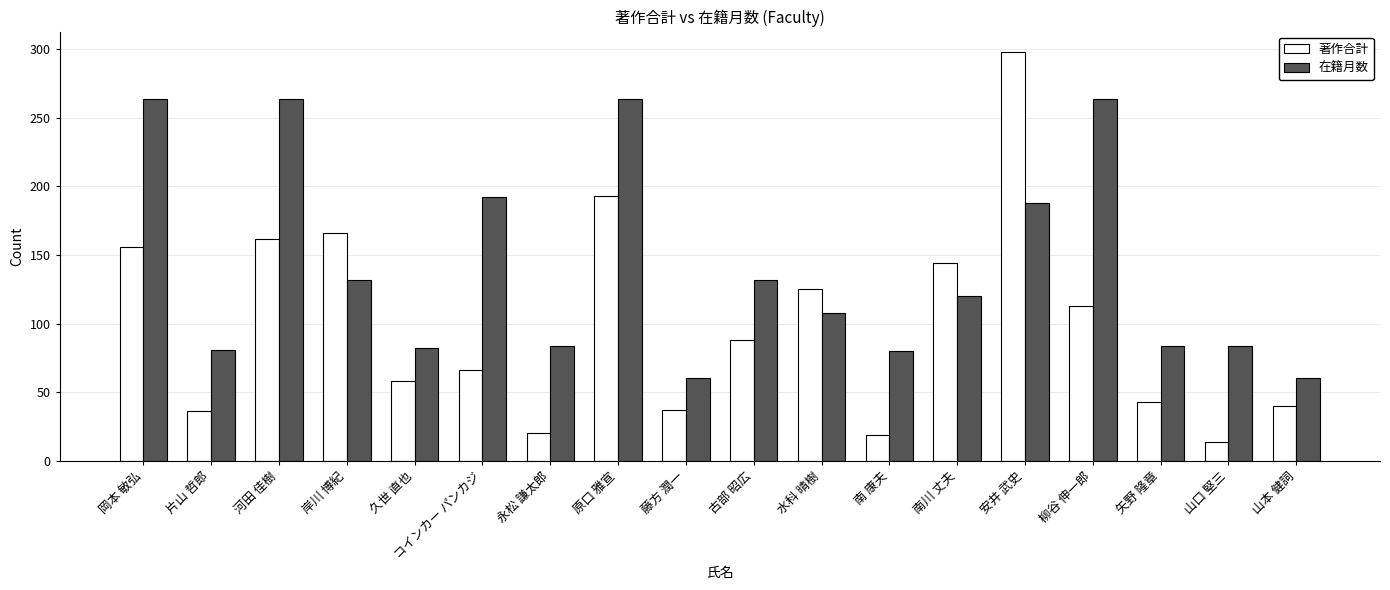

What is the difference between the maximum and minimum values in the 在籍月数 series?

204